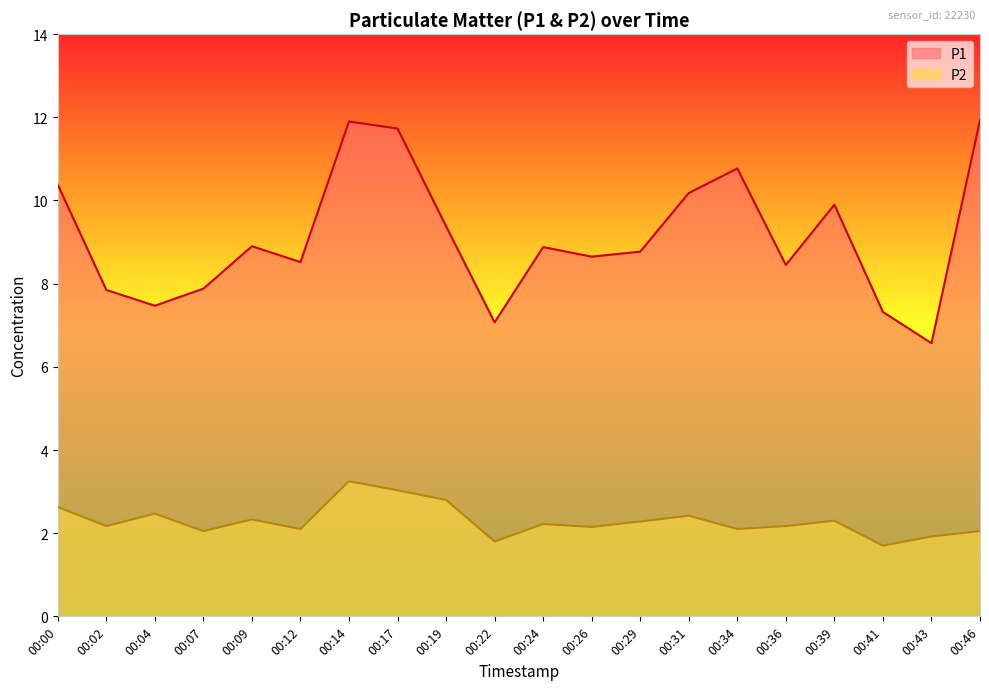

Which series has the largest total across all categories?

P1